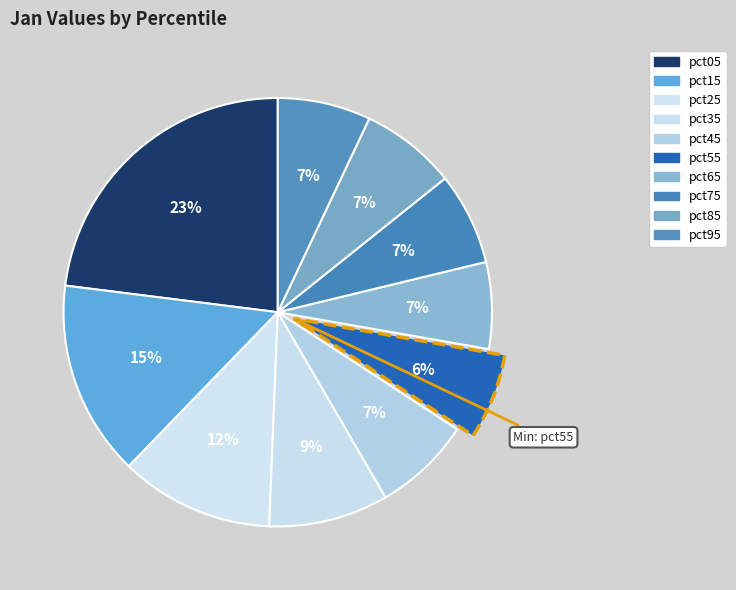

The pct85 slice represents 7% of the pie. True or false?

True